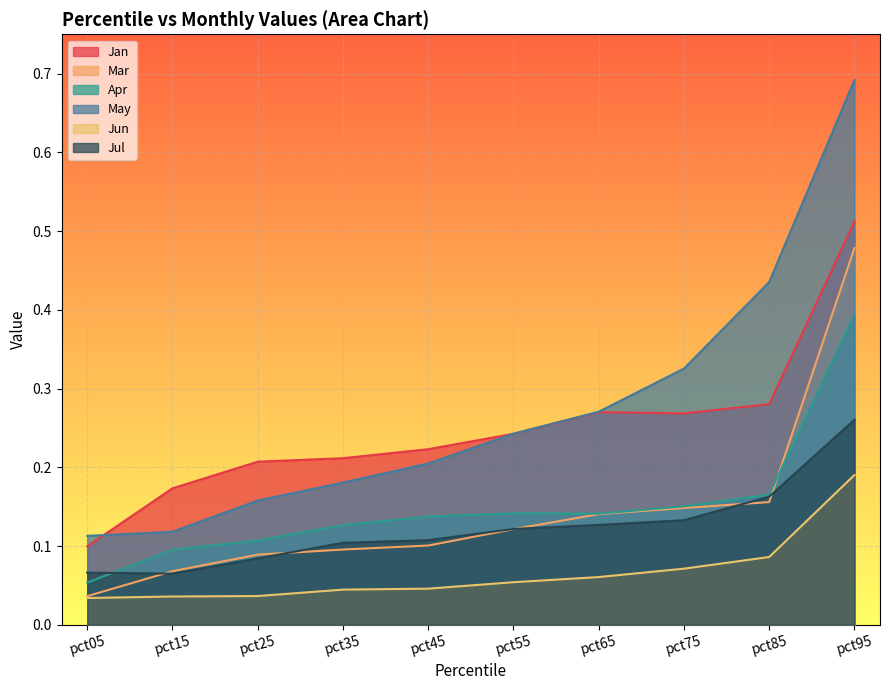

What is the spread (max minus min) of values at pct65?

0.2